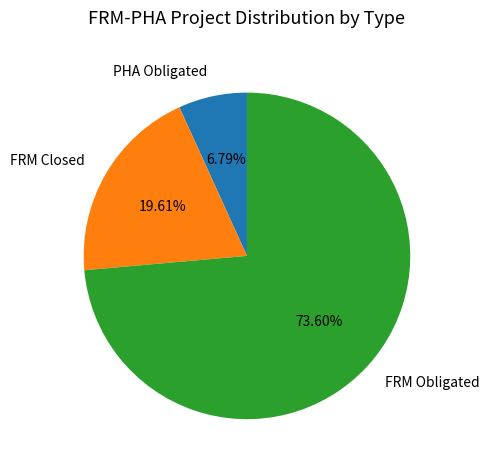

Count the number of slices in the pie.

3